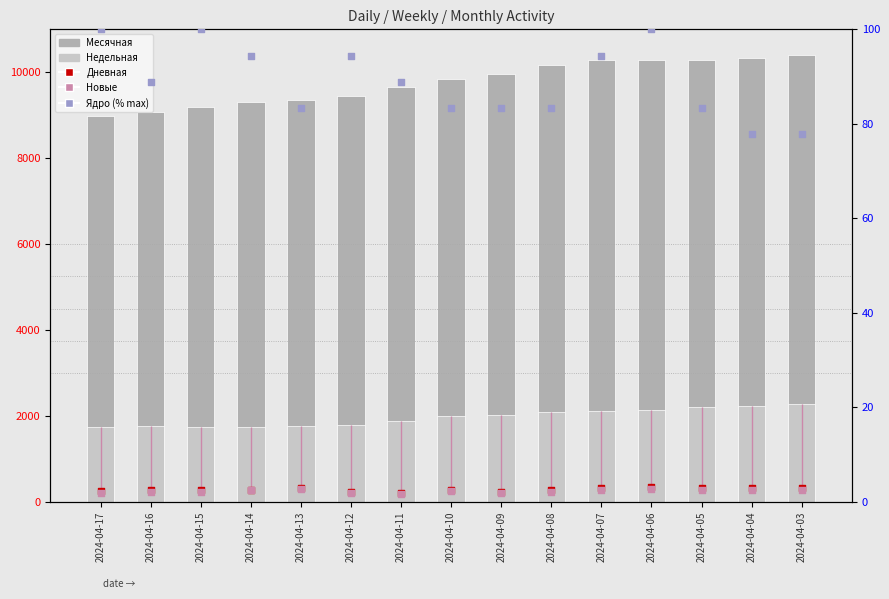

Which series reaches the maximum Y coordinate?

Месячная